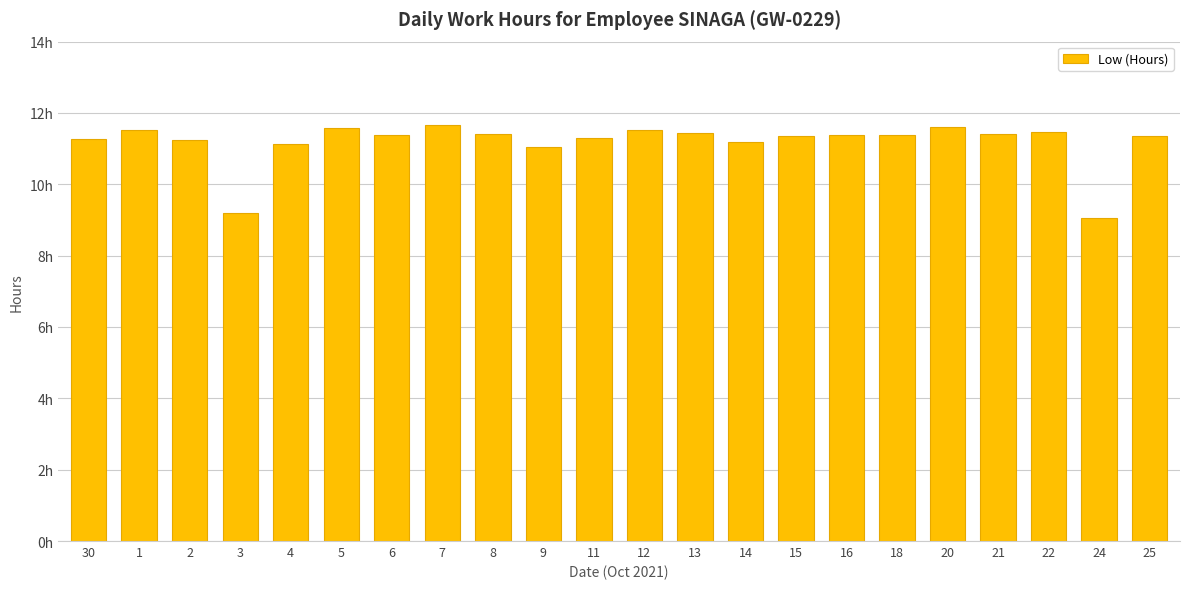

Are the bars horizontal?

No